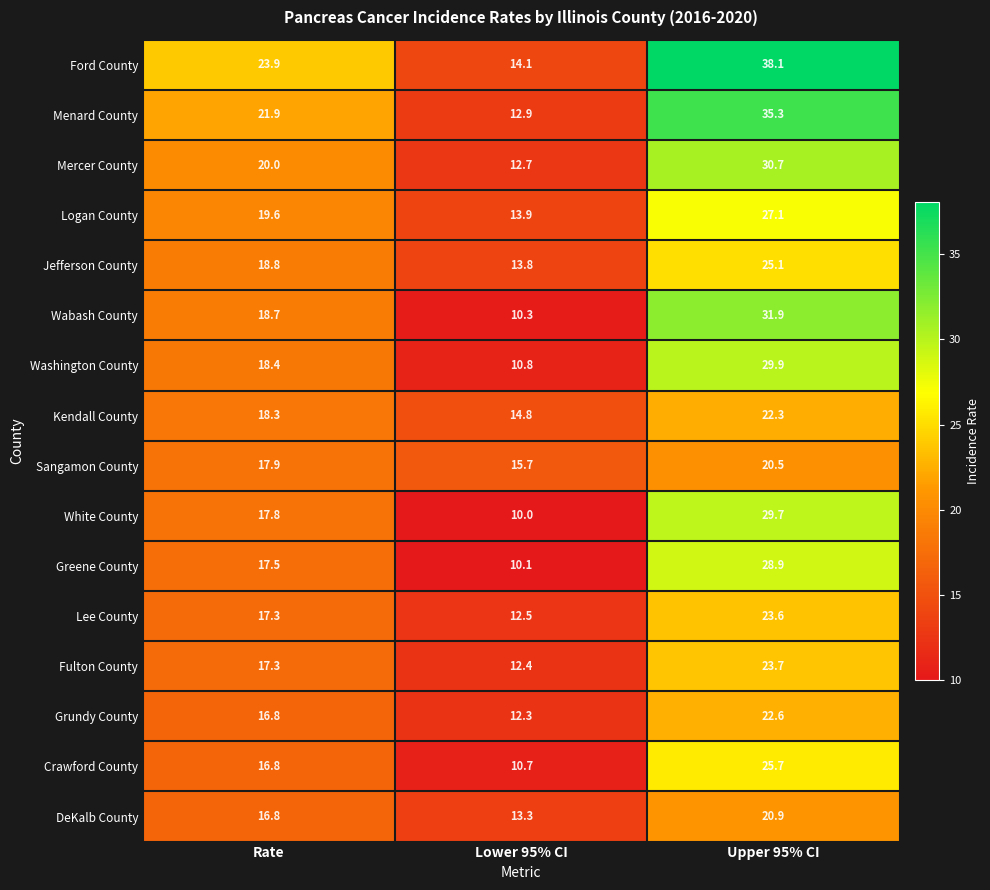

The value of Kendall County at Rate is 5.8. True or false?

False